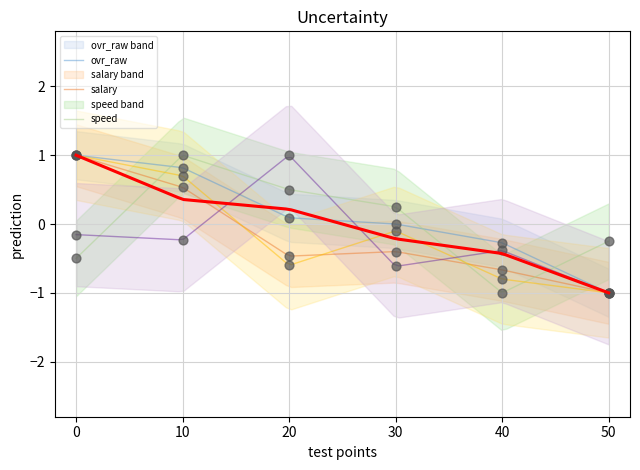

At how many categories does at least one series exceed 0?

4